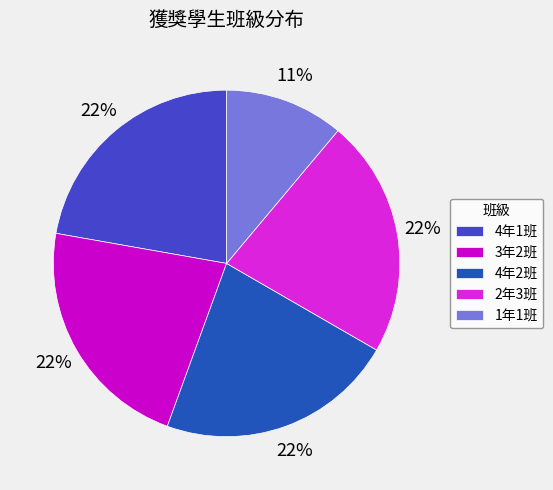

Does any single category account for the majority?

No